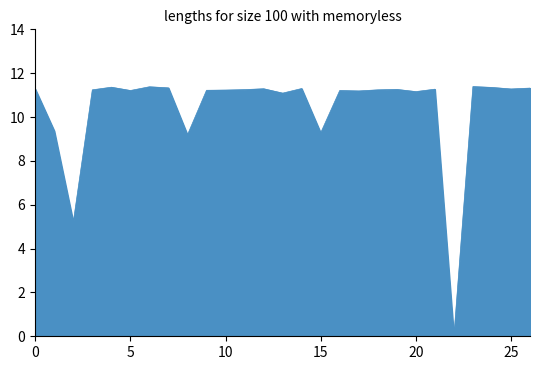

What is the difference between the maximum and minimum values?

11.4